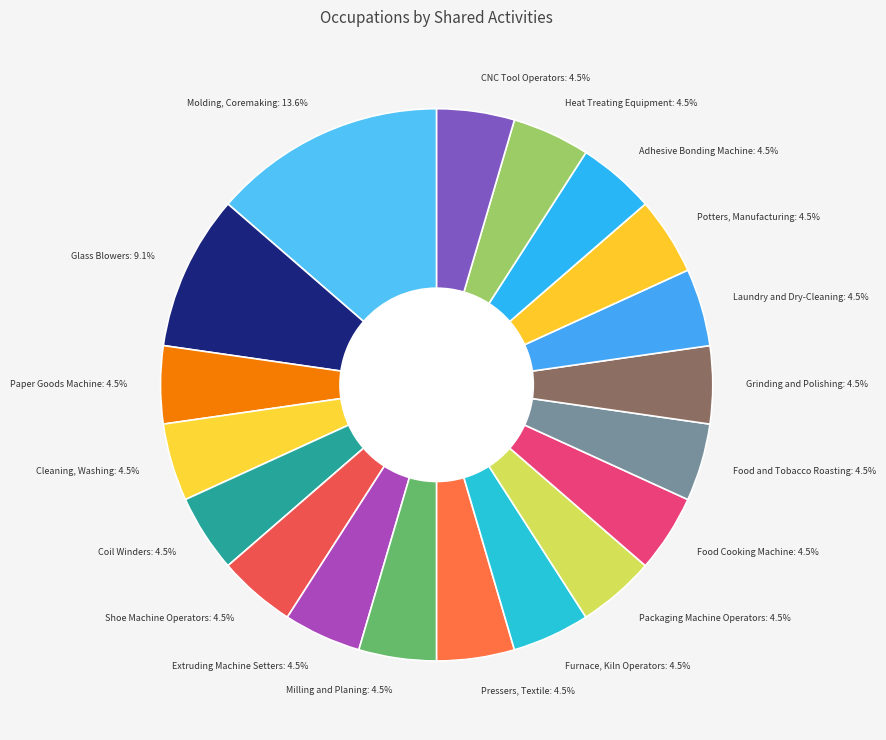

What is the largest slice in the pie chart?

Molding, Coremaking: 13.6%